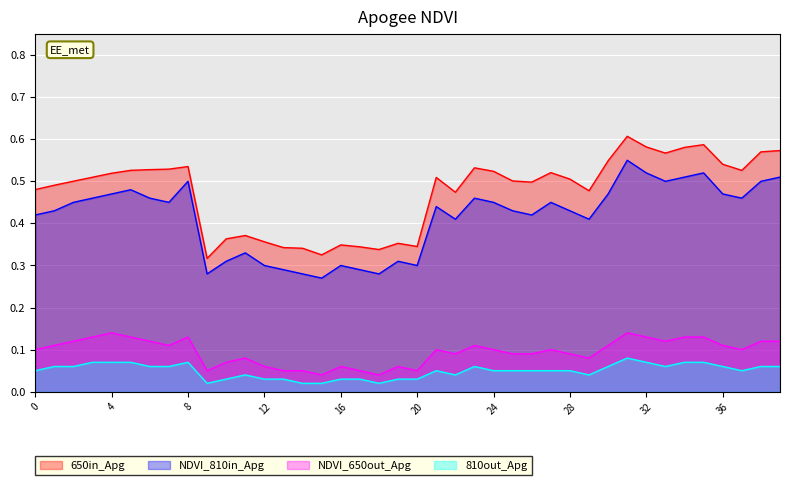

How many distinct data groups are displayed?

4